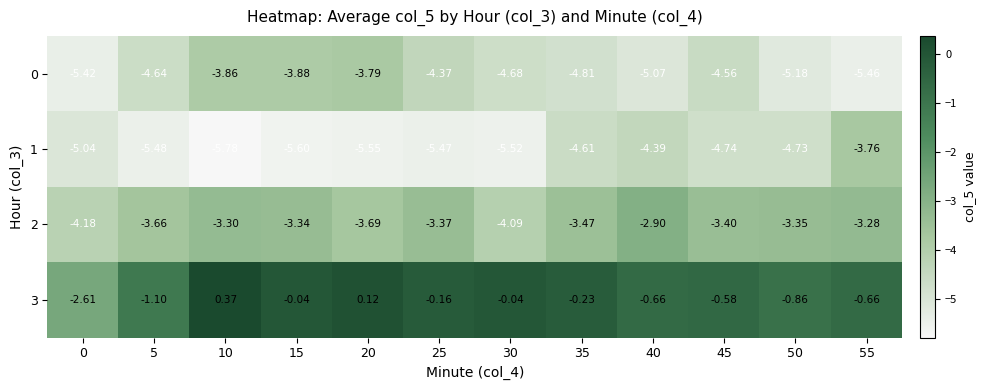

Is the value of 2 at 40 greater than the value of 1 at 5?

Yes